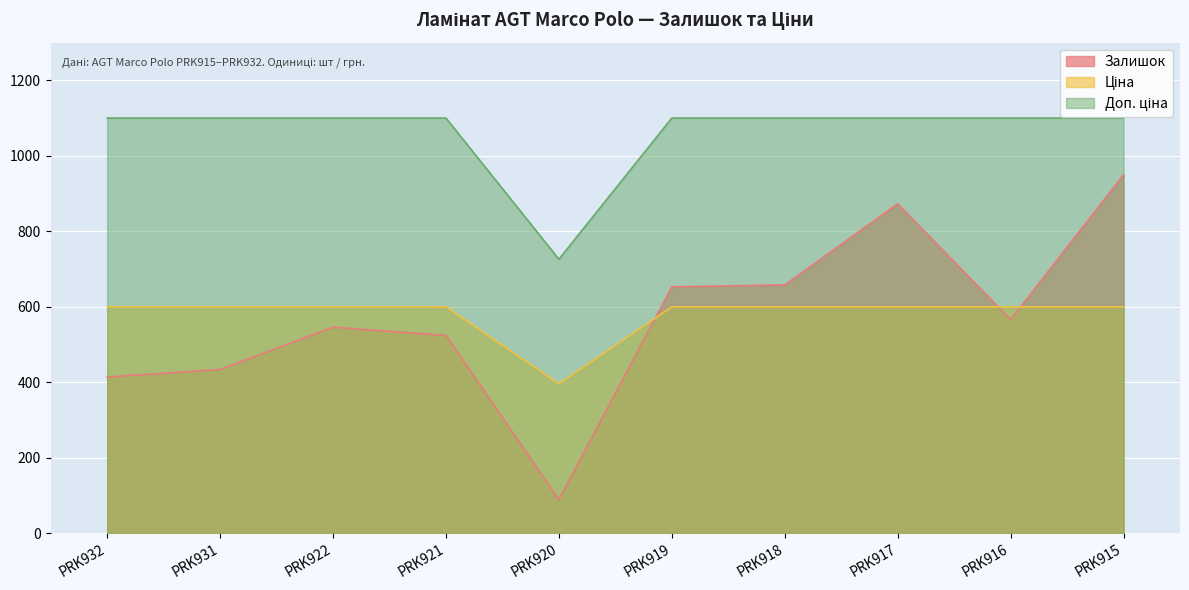

List the series in order of their peak value, lowest first.

Ціна, Залишок, Доп. ціна